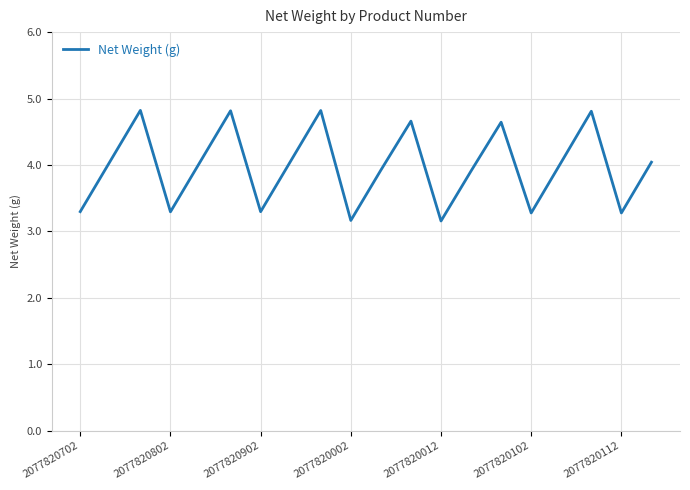

What is the sum of all values?

79.4